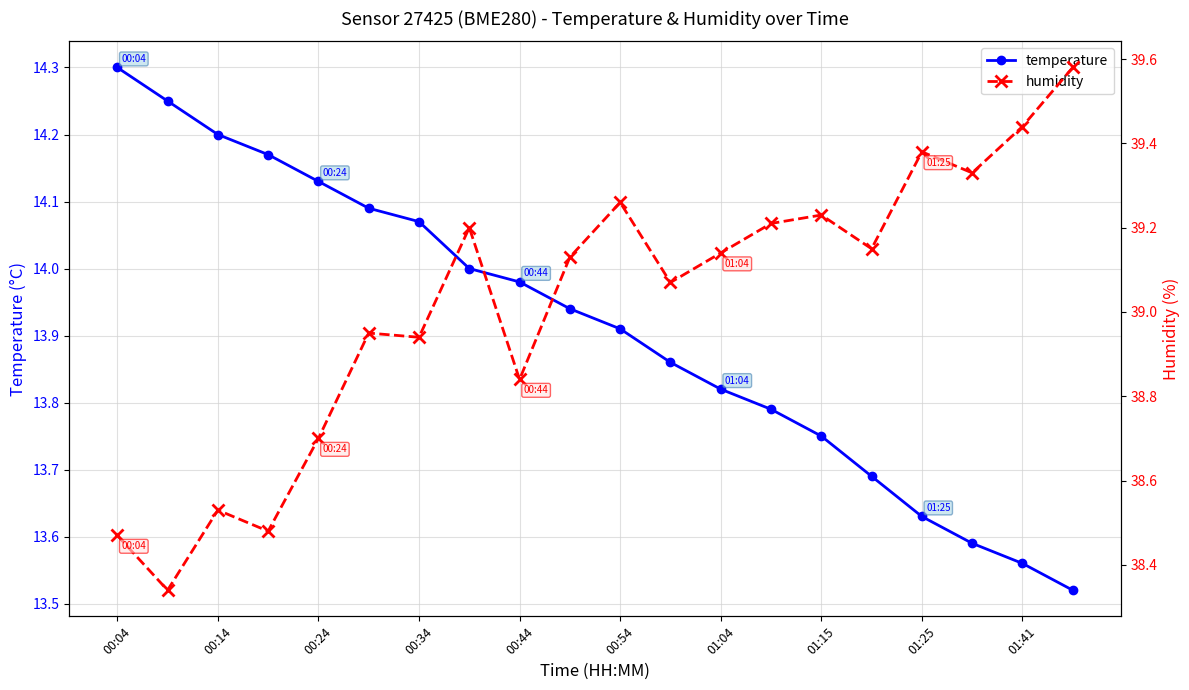

What is the greatest value displayed?

39.6